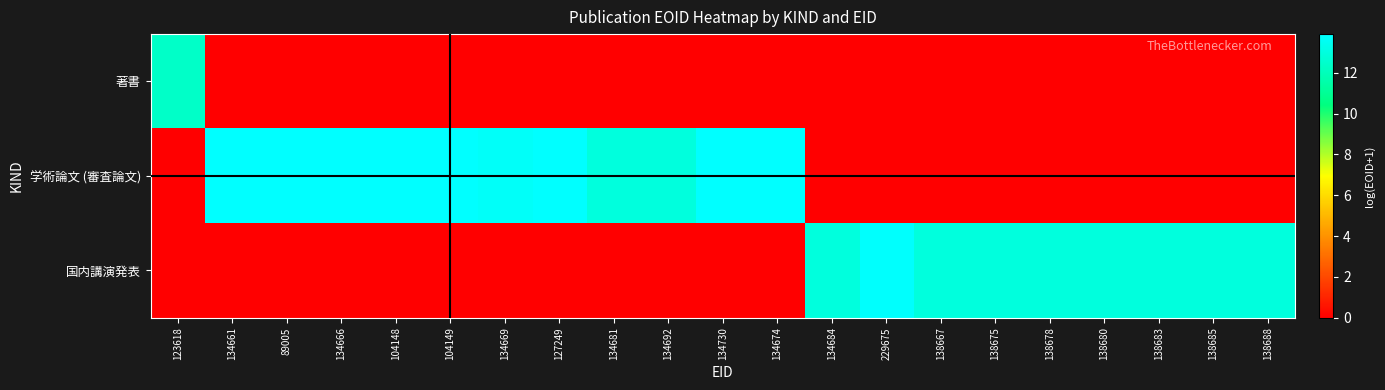

Reading left to right, transcribe all the data shown in this chart.

著書: 123618=12.4	134661=0.0	89005=0.0	134666=0.0	104148=0.0	104149=0.0	134669=0.0	127249=0.0	134681=0.0	134692=0.0	134730=0.0	134674=0.0	134684=0.0	229675=0.0	138667=0.0	138675=0.0	138678=0.0	138680=0.0	138683=0.0	138685=0.0	138688=0.0
学術論文 (審査論文): 123618=0.0	134661=13.9	89005=13.9	134666=13.9	104148=13.9	104149=13.9	134669=13.7	127249=13.9	134681=12.9	134692=12.9	134730=13.9	134674=13.9	134684=0.0	229675=0.0	138667=0.0	138675=0.0	138678=0.0	138680=0.0	138683=0.0	138685=0.0	138688=0.0
国内講演発表: 123618=0.0	134661=0.0	89005=0.0	134666=0.0	104148=0.0	104149=0.0	134669=0.0	127249=0.0	134681=0.0	134692=0.0	134730=0.0	134674=0.0	134684=12.9	229675=13.8	138667=12.9	138675=12.9	138678=12.9	138680=12.9	138683=12.9	138685=12.9	138688=12.9